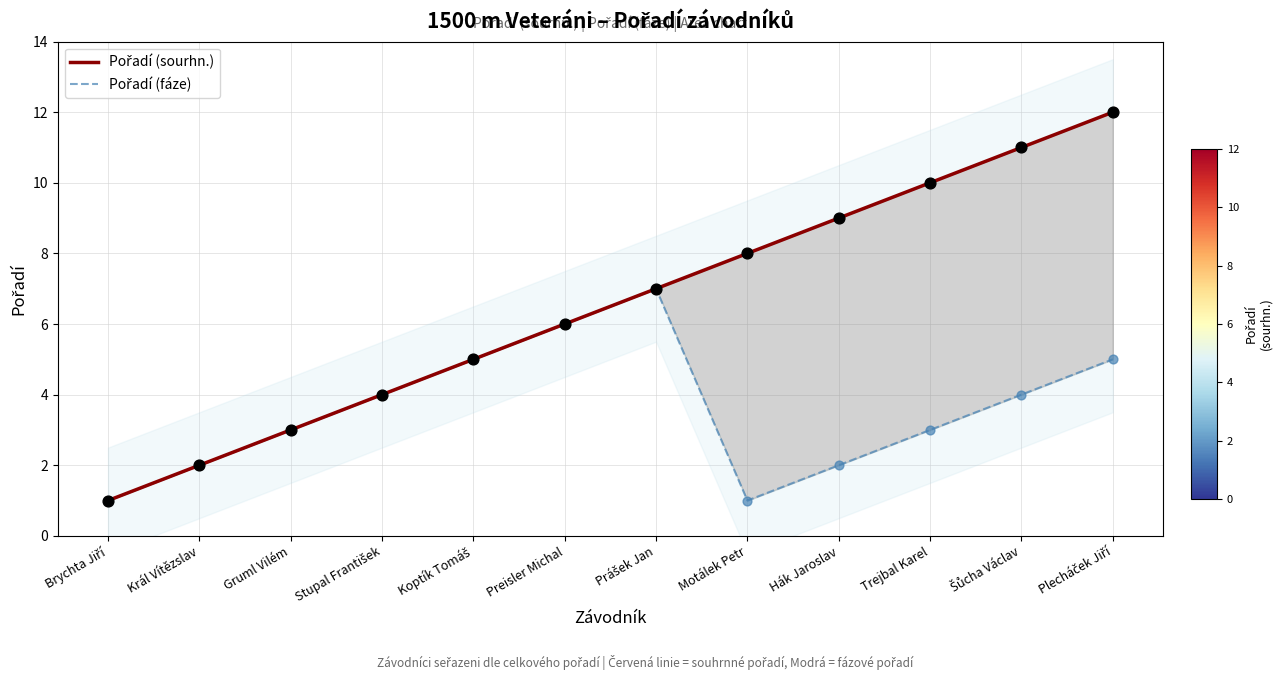

Is the value of Pořadí (sourhn.) at Trejbal Karel greater than the value of Pořadí (fáze) at Trejbal Karel?

Yes